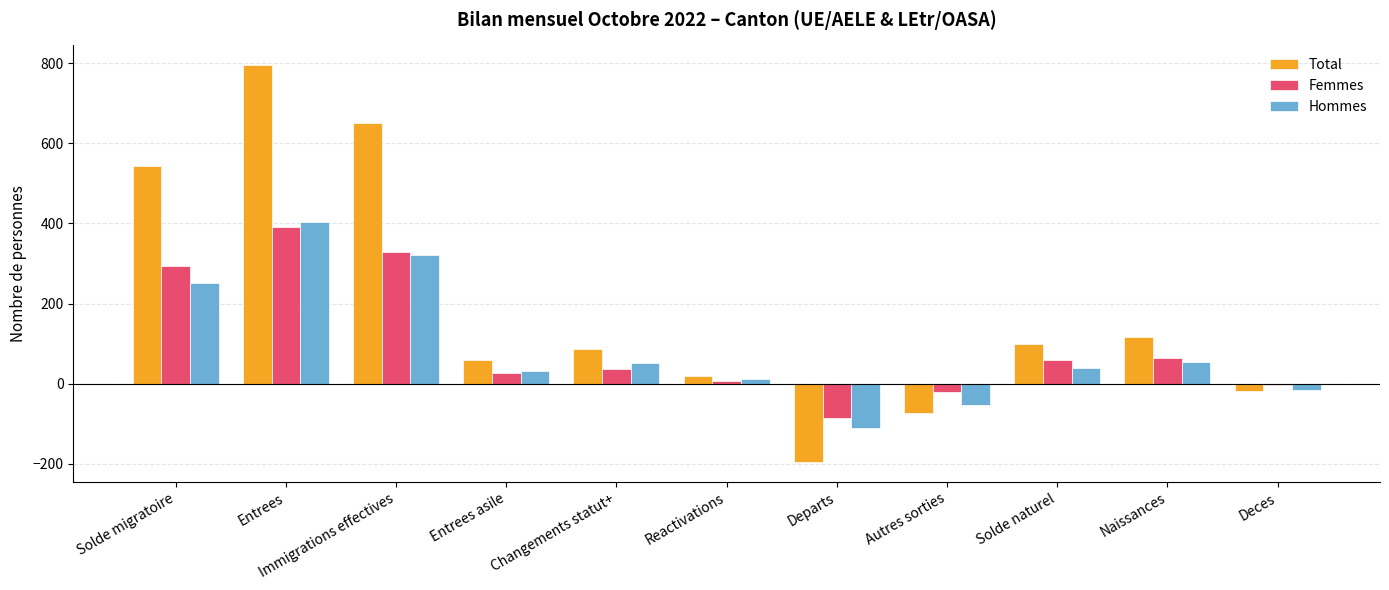

At which label does Femmes reach its peak?

Entrees